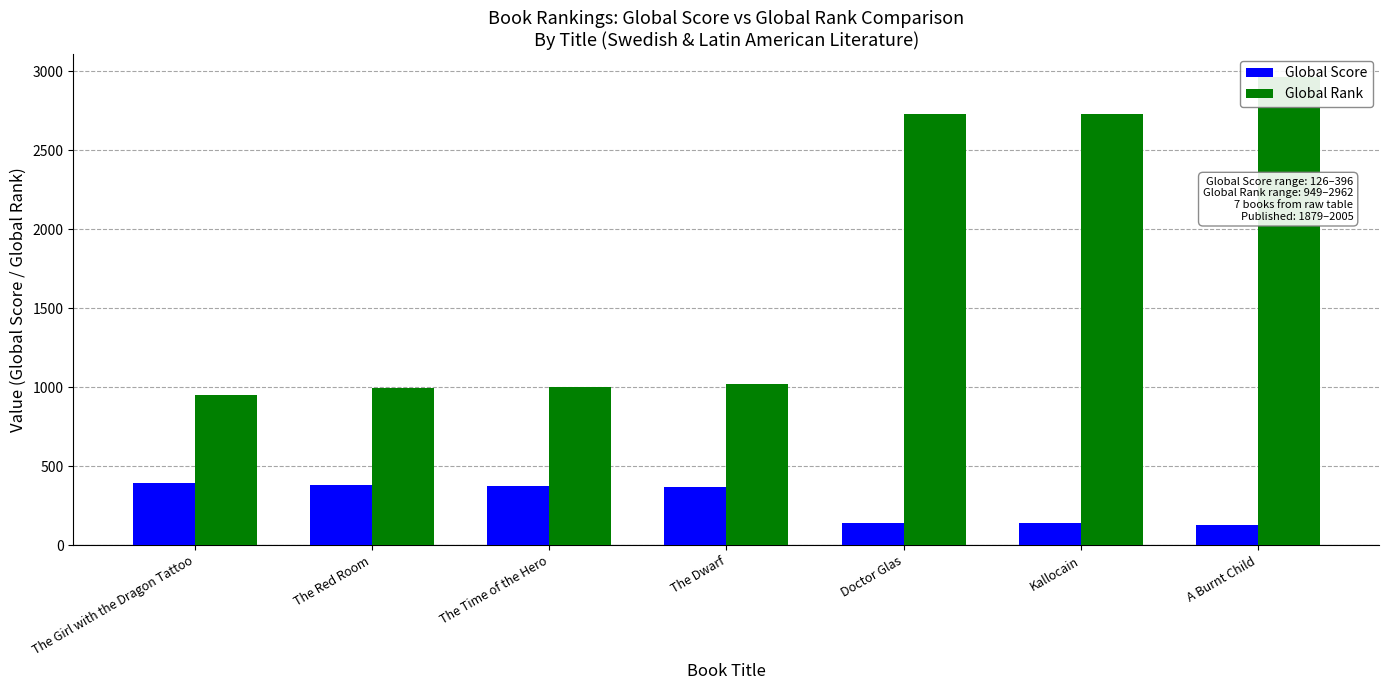

Which series has the widest spread of values?

Global Rank